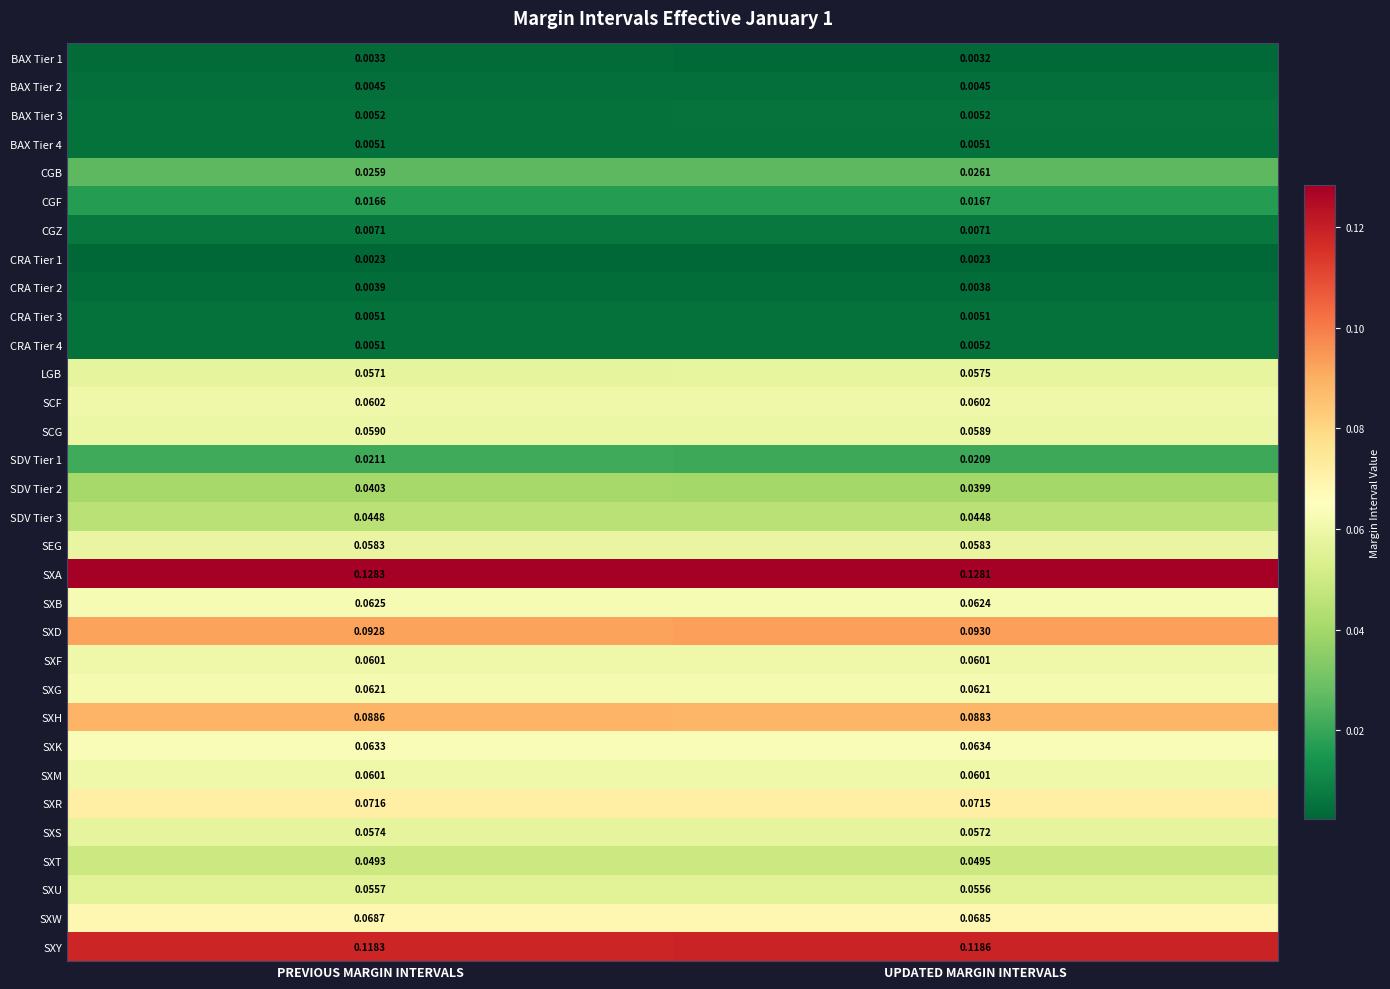

Which category has the lowest value in the LGB series?

PREVIOUS MARGIN INTERVALS